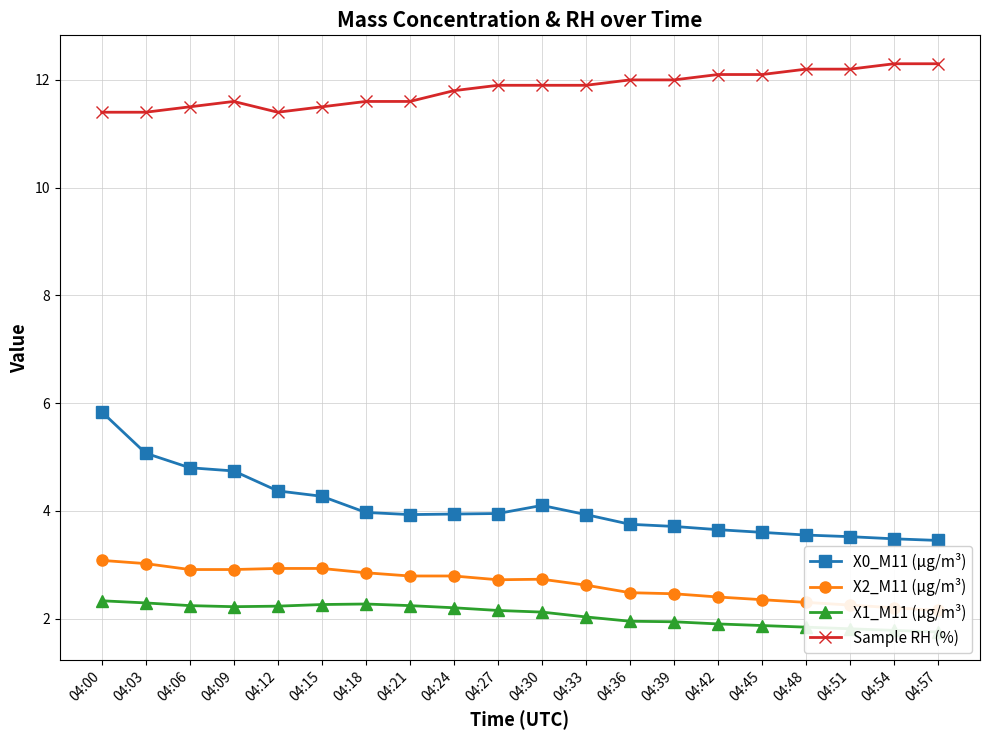

True or false: Sample RH (%) has more than 0 interior local peaks.

True